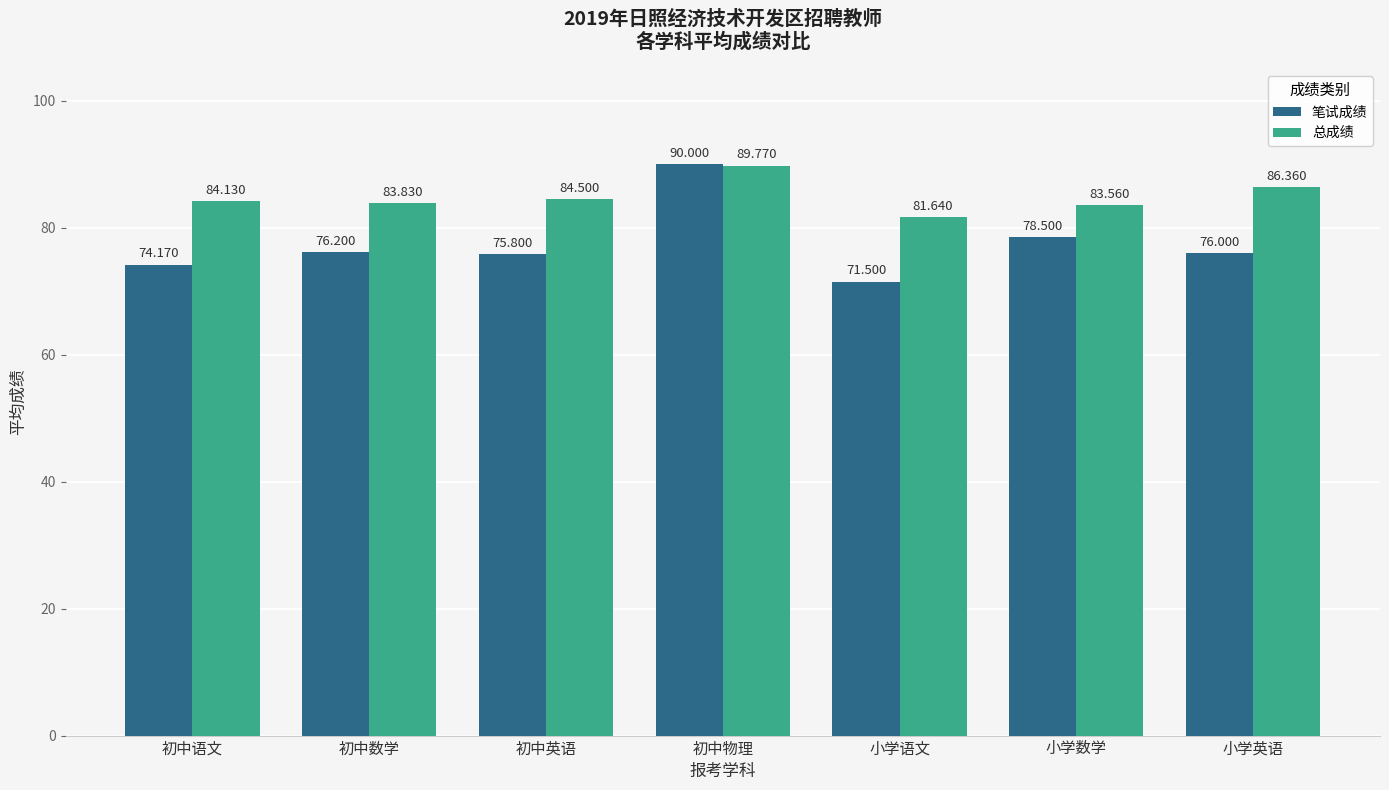

Reading right to left, what are all the values shown in this chart?

笔试成绩: 小学英语=76.0	小学数学=78.5	小学语文=71.5	初中物理=90.0	初中英语=75.8	初中数学=76.2	初中语文=74.2
总成绩: 小学英语=86.4	小学数学=83.6	小学语文=81.6	初中物理=89.8	初中英语=84.5	初中数学=83.8	初中语文=84.1